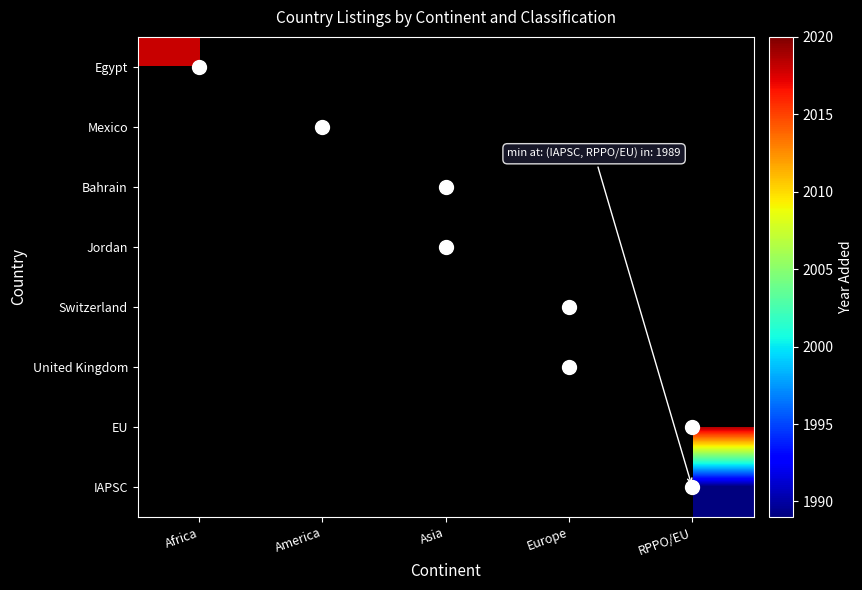

Rank the series by their maximum value, from highest to lowest.

Egypt, Mexico, Bahrain, Jordan, Switzerland, United Kingdom, EU, IAPSC